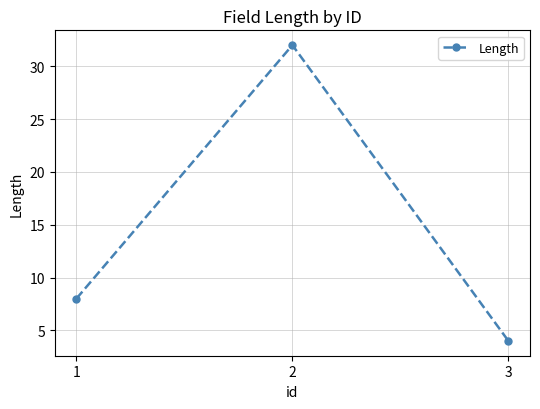

What is the smallest value displayed?

4